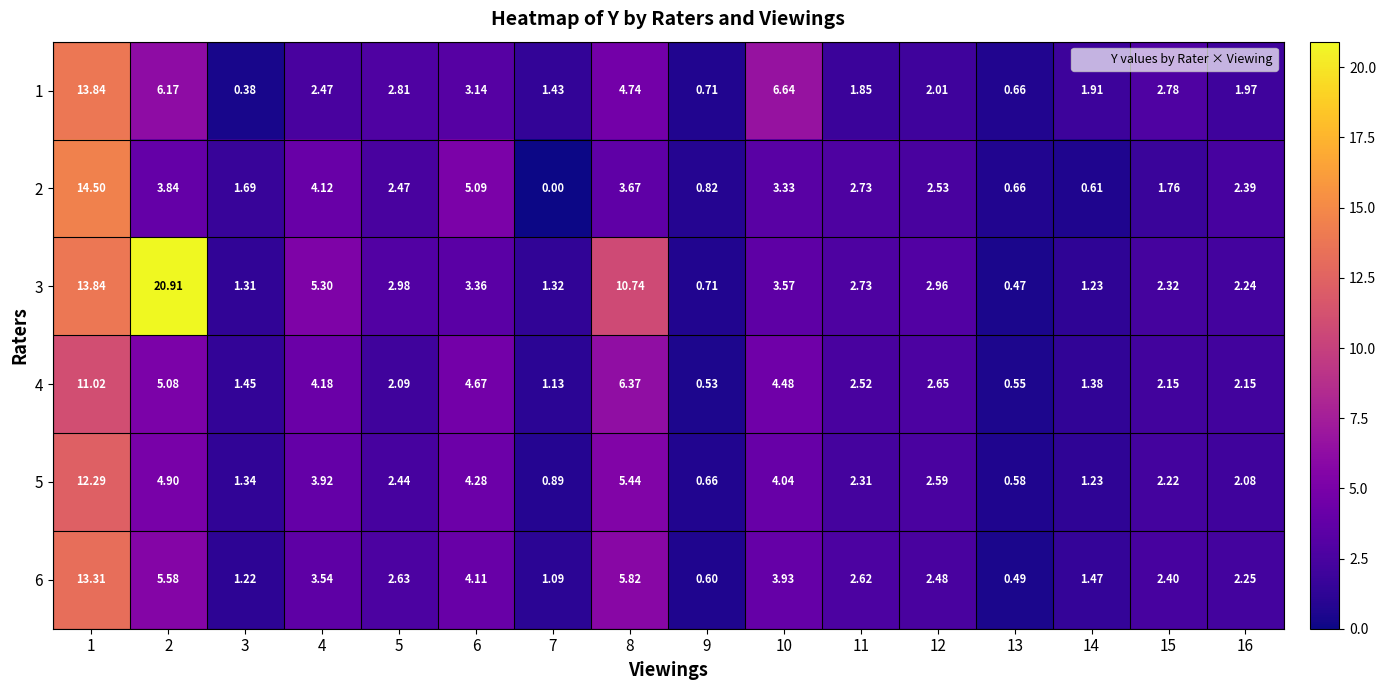

Which series changed the most between 9 and 14?

1